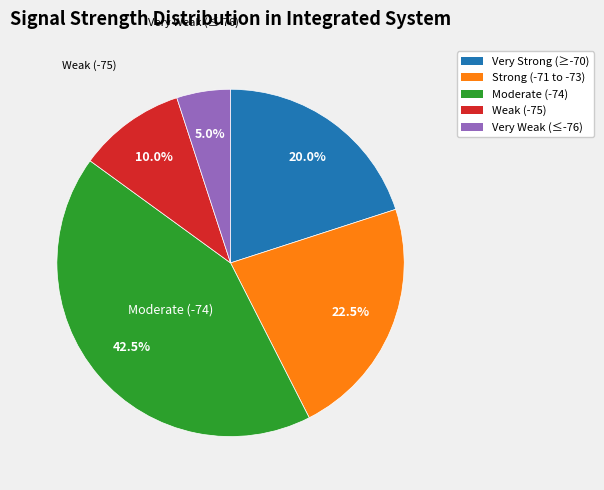

What is the smallest slice in the pie chart?

Very Weak (≤-76)